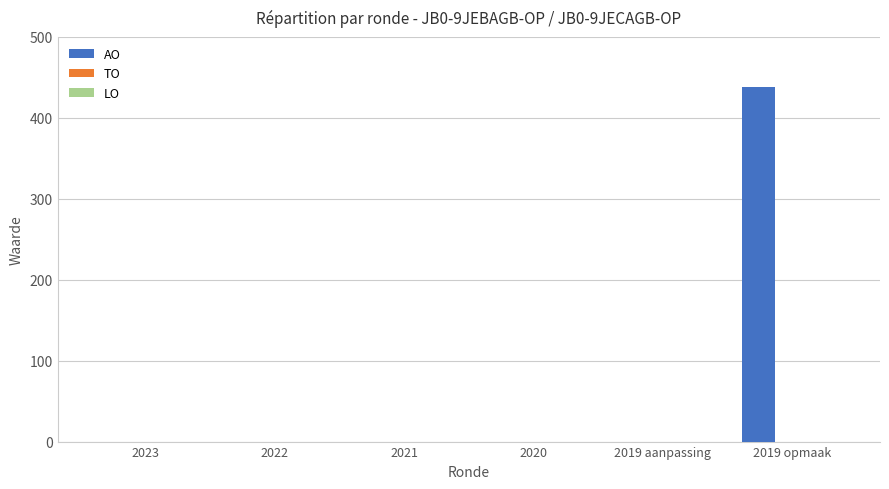

What is the maximum value shown in the chart?

438